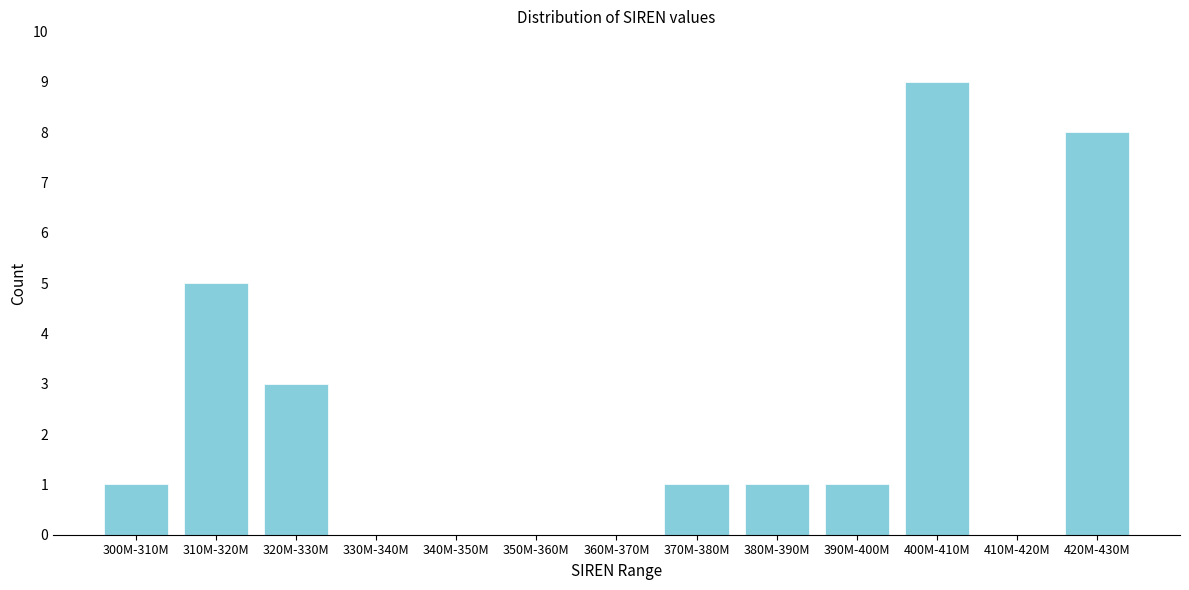

Reading left to right, what are all the values shown in this chart?

300M-310M=1	310M-320M=5	320M-330M=3	330M-340M=0	340M-350M=0	350M-360M=0	360M-370M=0	370M-380M=1	380M-390M=1	390M-400M=1	400M-410M=9	410M-420M=0	420M-430M=8